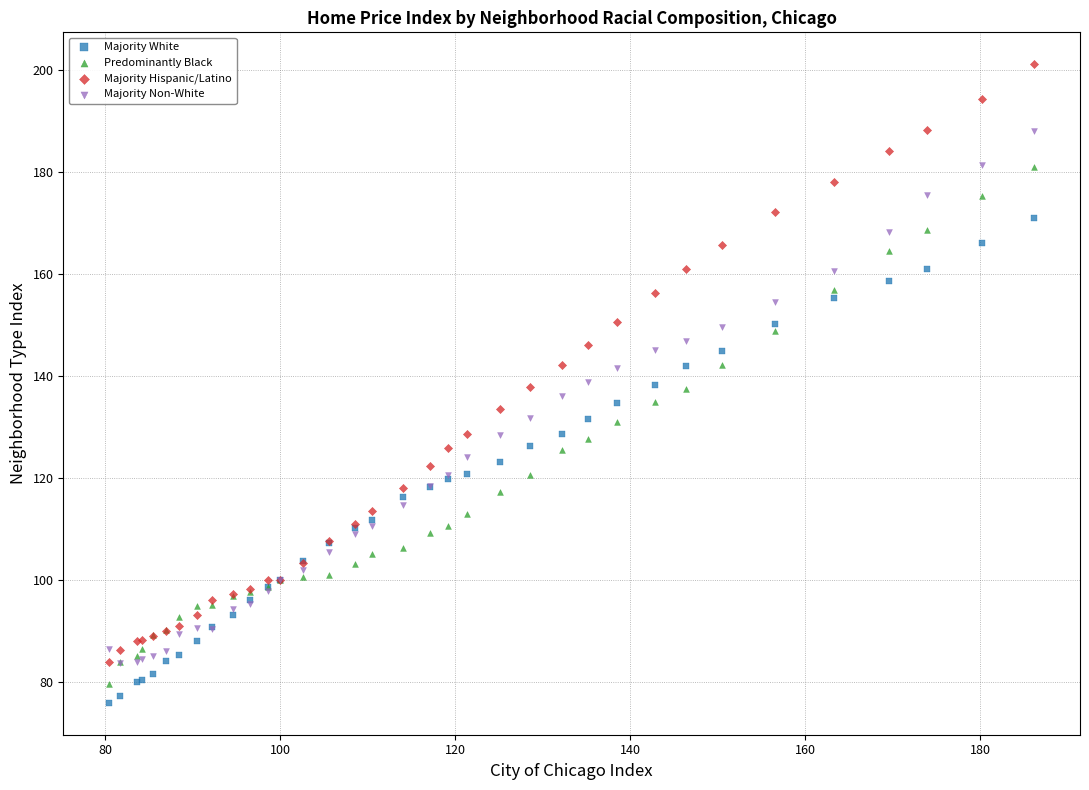

What are all the series names shown in the legend?

Majority White, Predominantly Black, Majority Hispanic/Latino, Majority Non-White